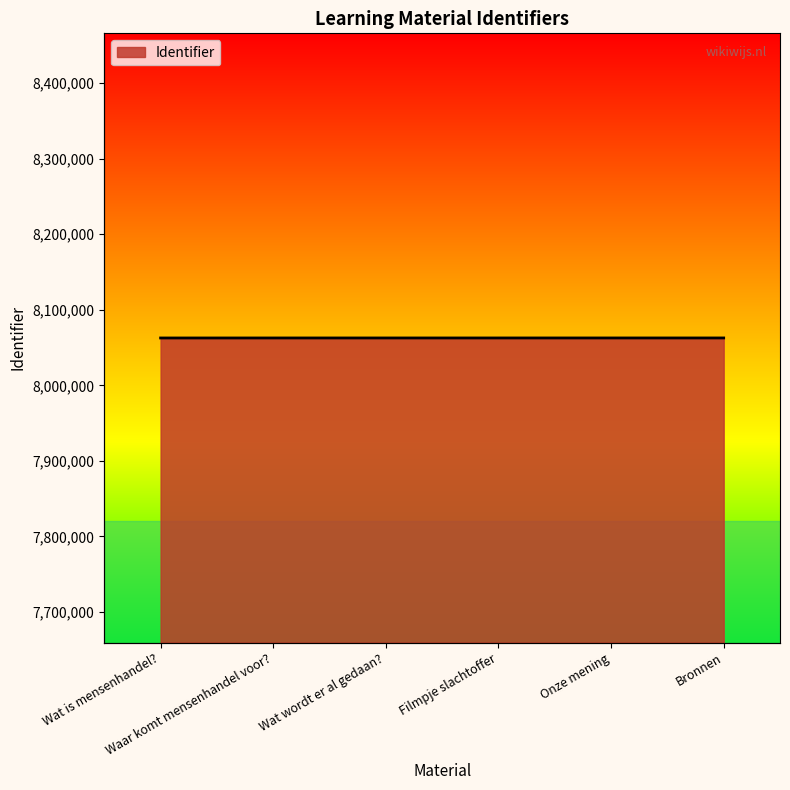

At which category does the chart reach its minimum across all series?

Wat is mensenhandel?